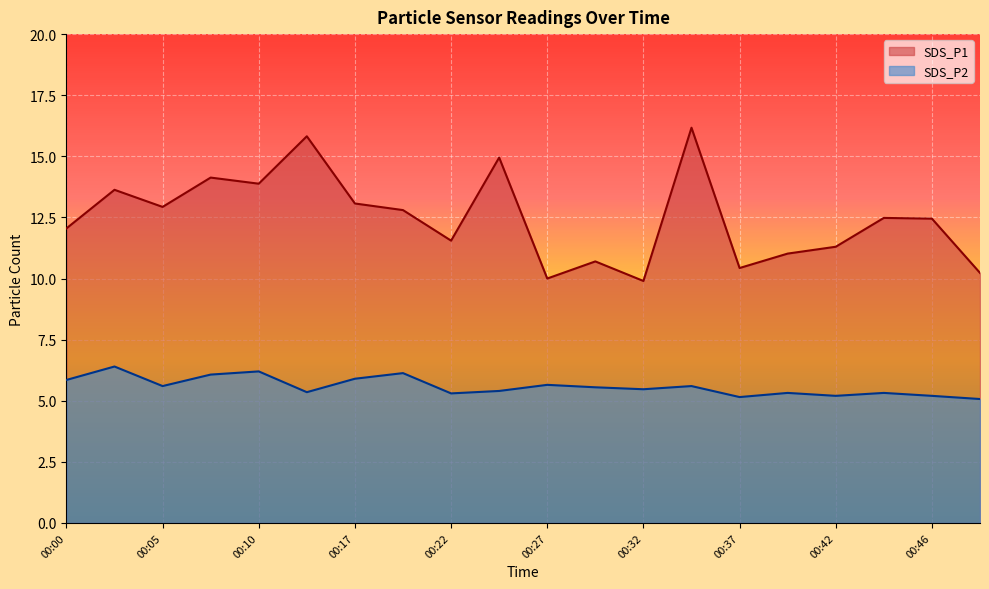

Is it true that SDS_P1 equals 13.9 at 00:10?

True